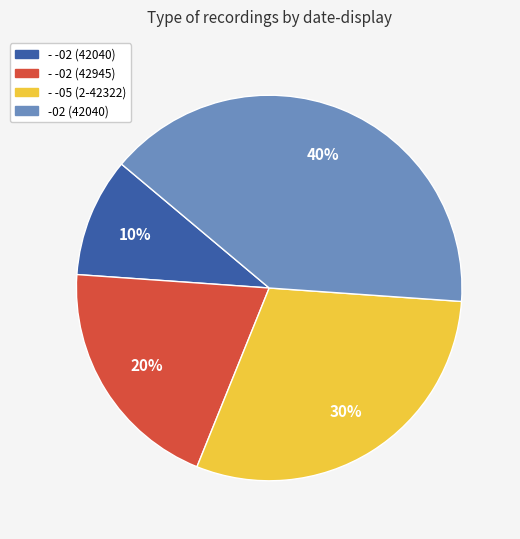

To the nearest percent, what is the difference between the largest and smallest slice percentages?

30%